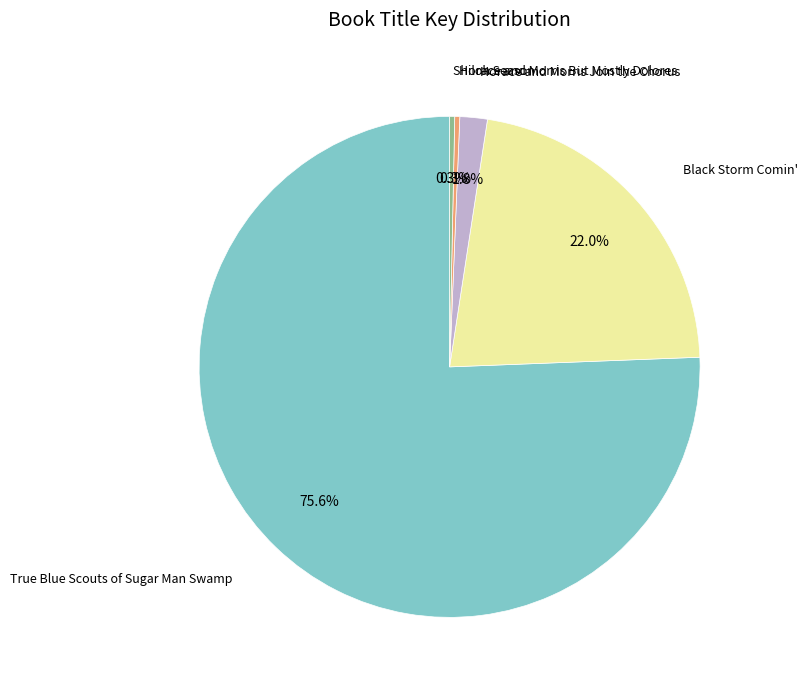

Does any single category account for the majority?

Yes